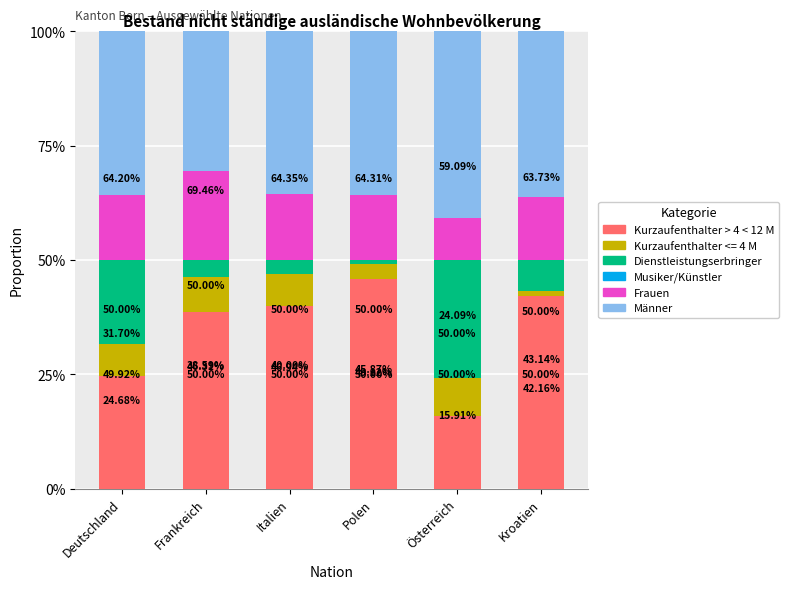

Are the bars grouped side by side (vs. stacked)?

No